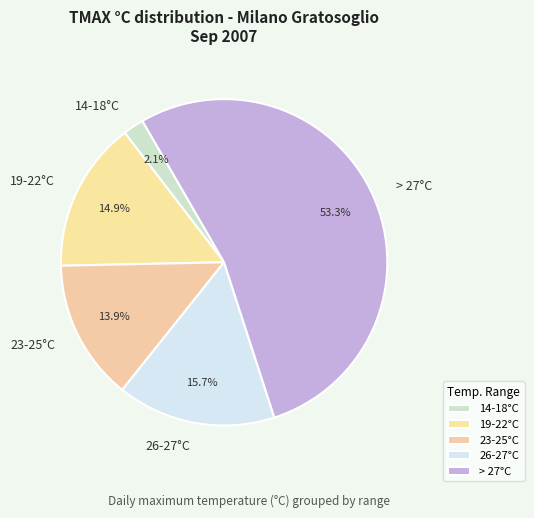

How much of the chart is everything except 26-27°C?

84.3%